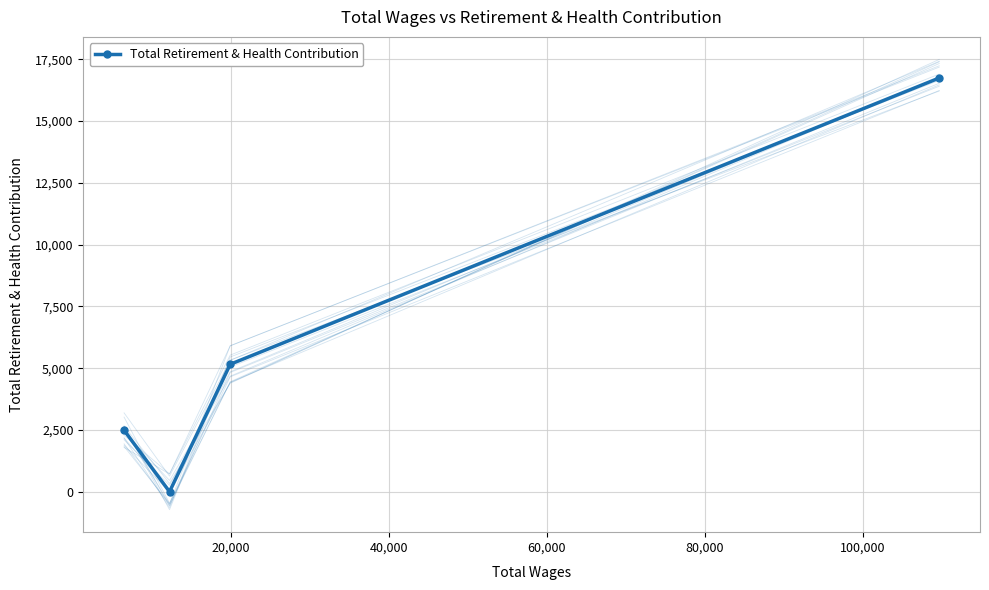

Reading left to right, extract all data points from this chart.

2487	0	5157	16743